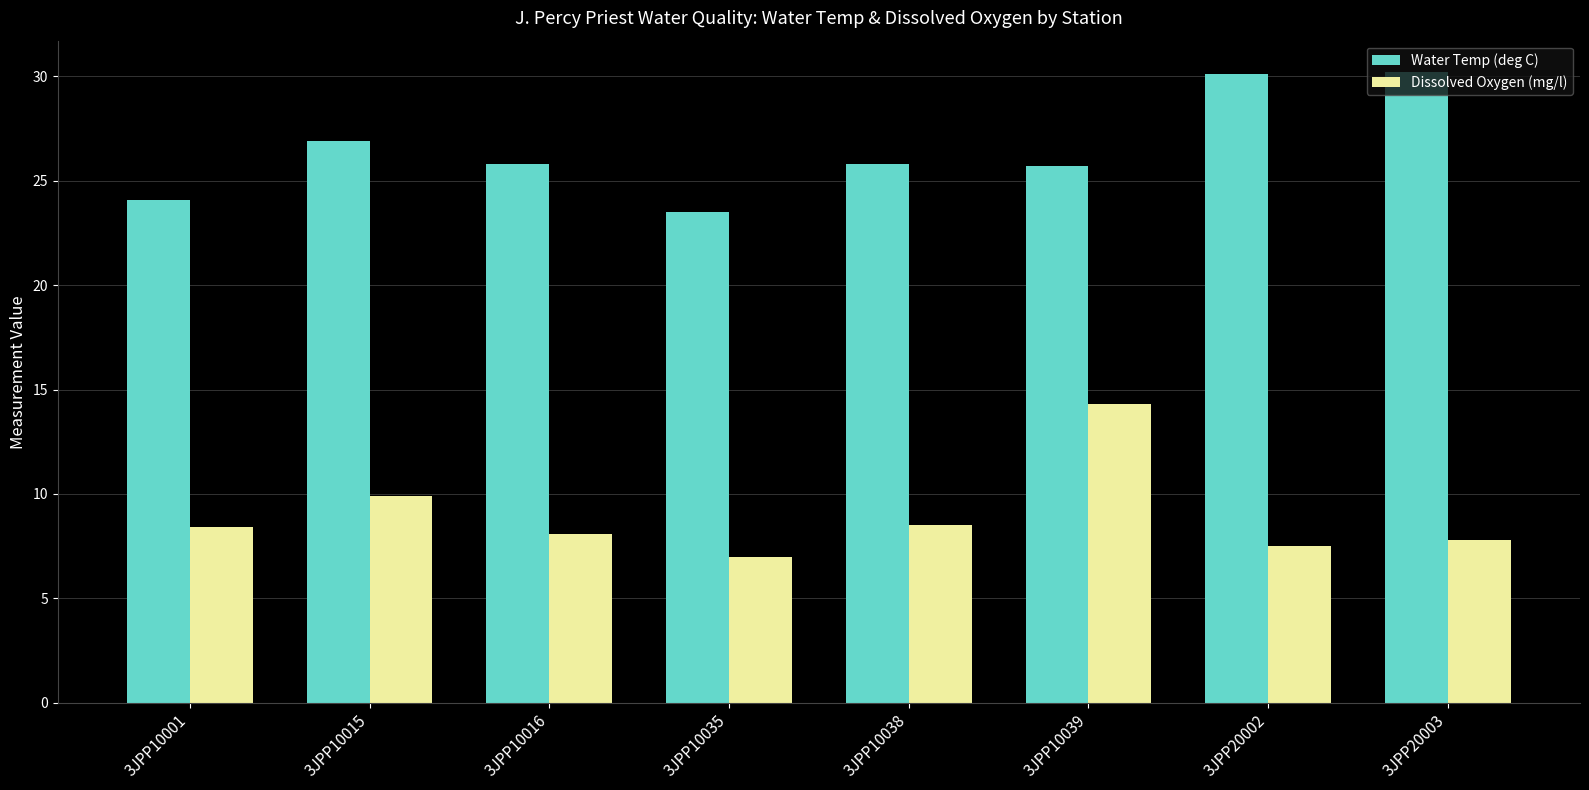

Rank the series by their average value, from lowest to highest.

Dissolved Oxygen (mg/l), Water Temp (deg C)